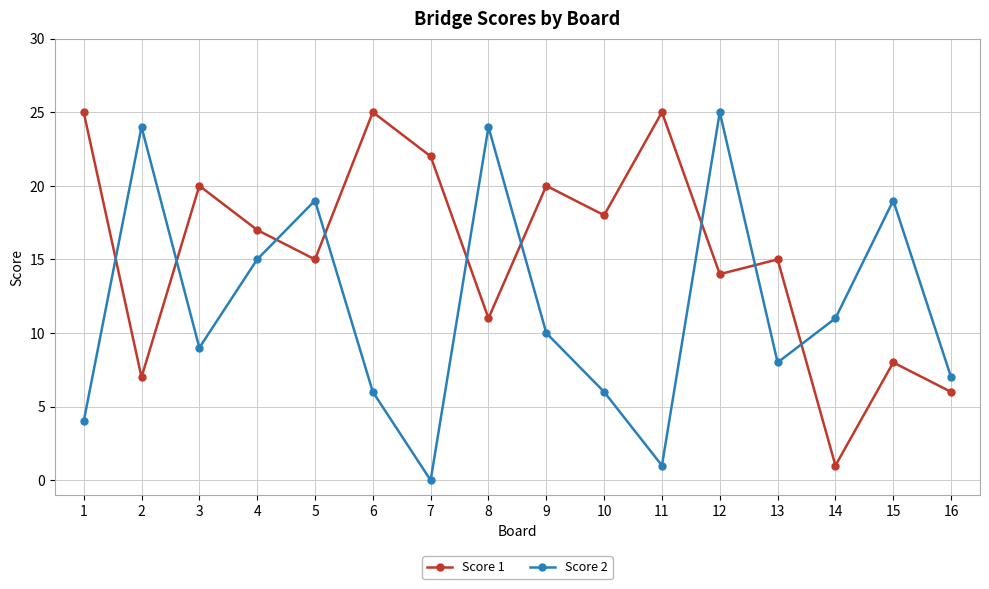

True or false: Score 1 has more than 1 points higher than both neighbors.

True